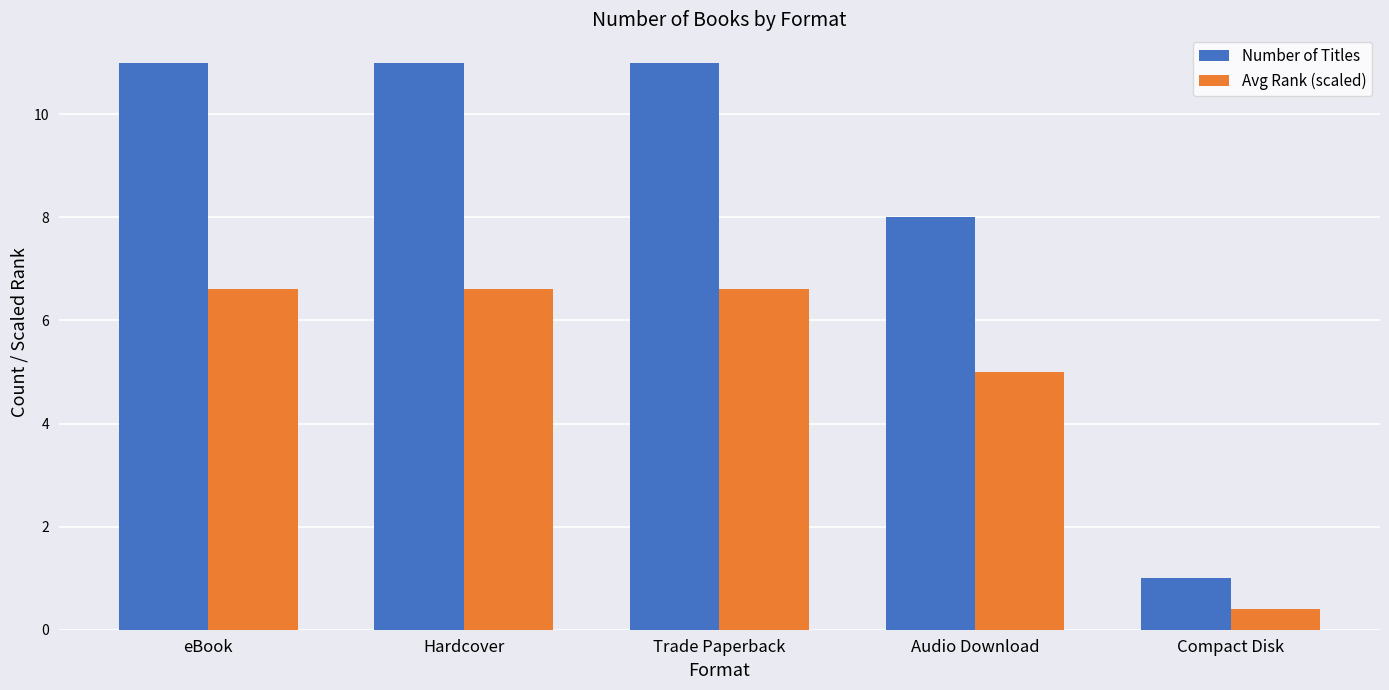

What is the sum of all Avg Rank (scaled) values?

25.2